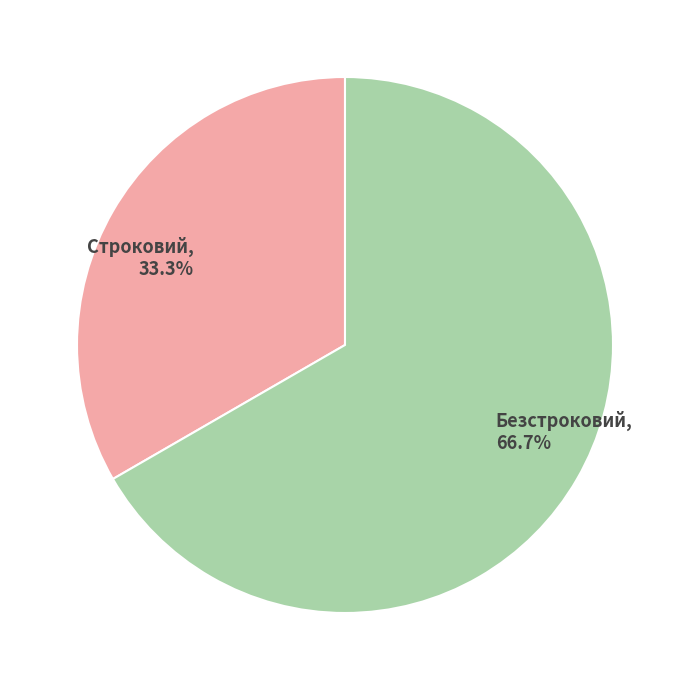

To the nearest percent, what portion does Строковий represent?

33%